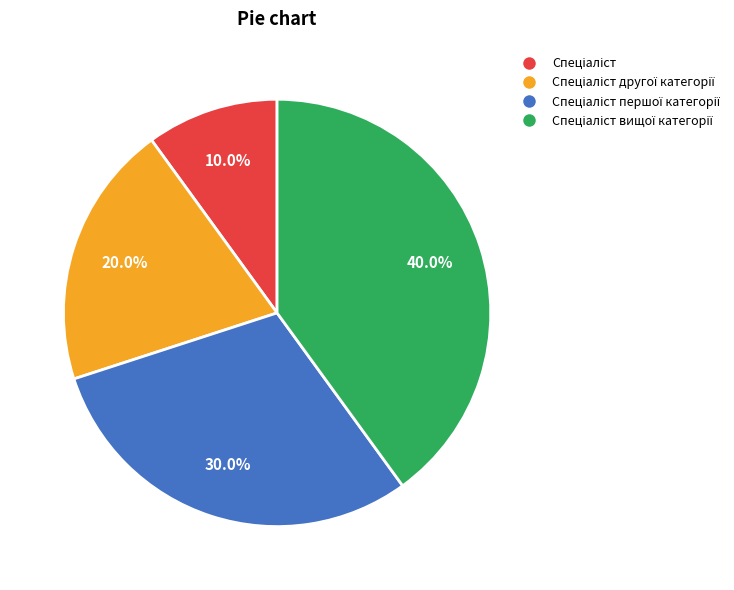

Is there a majority slice in this chart?

No